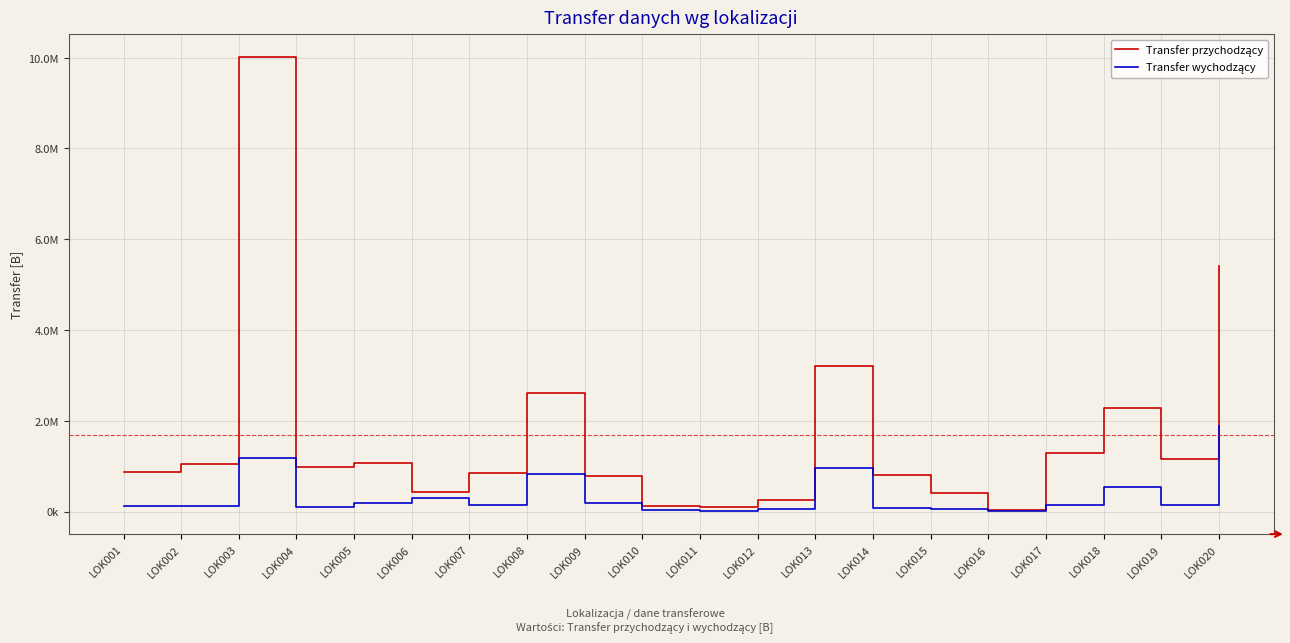

True or false: Transfer przychodzący has a value of 2621480 at LOK008.

True